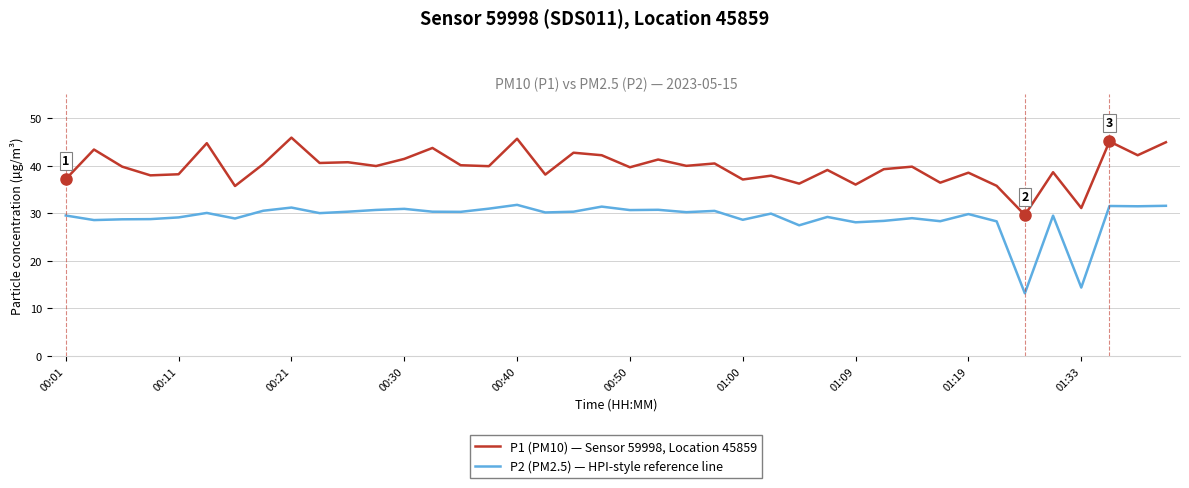

What is the difference between the maximum and minimum values in the P1 (PM10) — Sensor 59998, Location 45859 series?

16.3